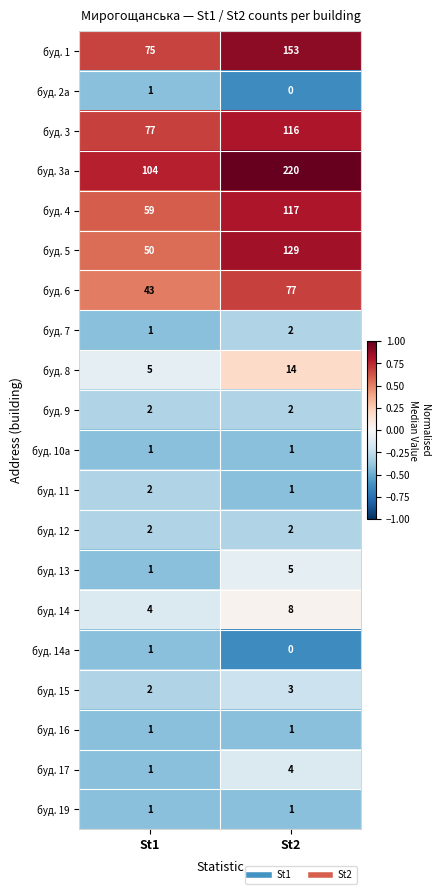

Between St1 and St2, which series saw the biggest shift?

буд. 3а